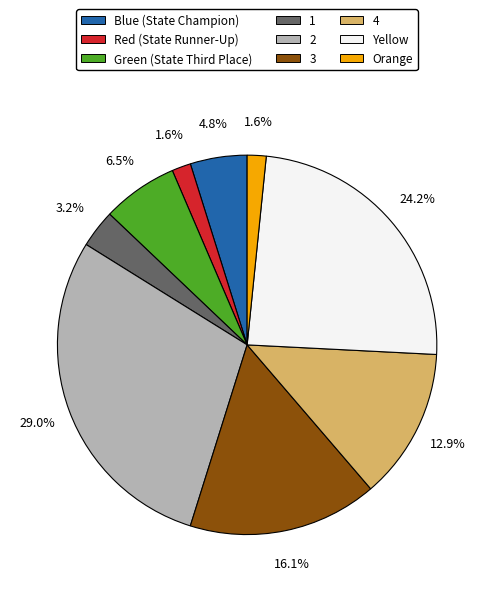

To the nearest percent, what is the combined percentage of 1 and 3?

19%